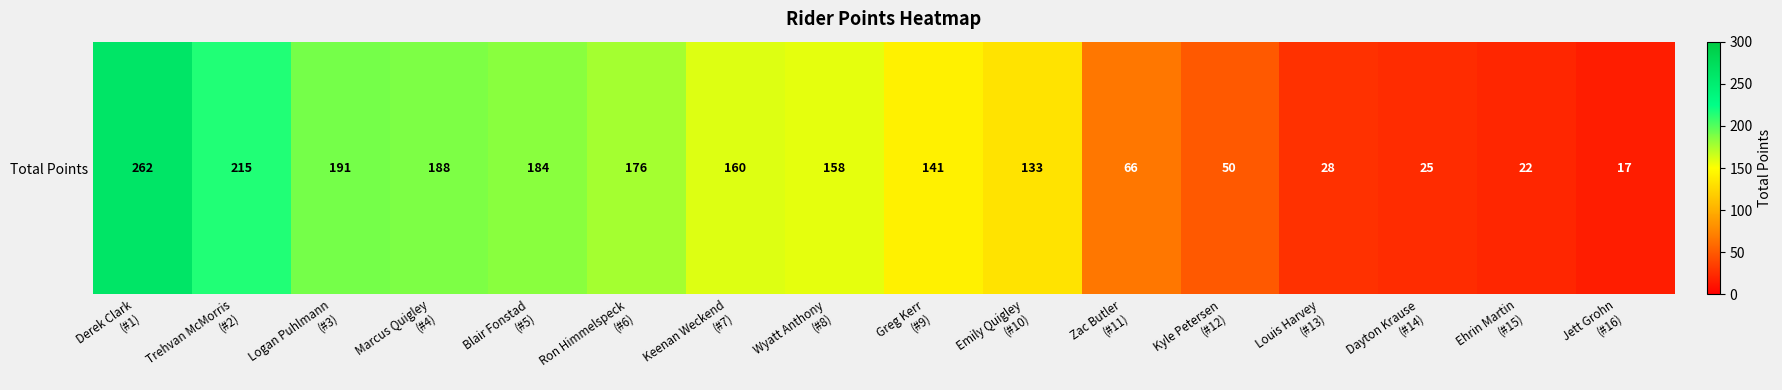

Is it true that the value at Wyatt Anthony
(#8) is 97?

False